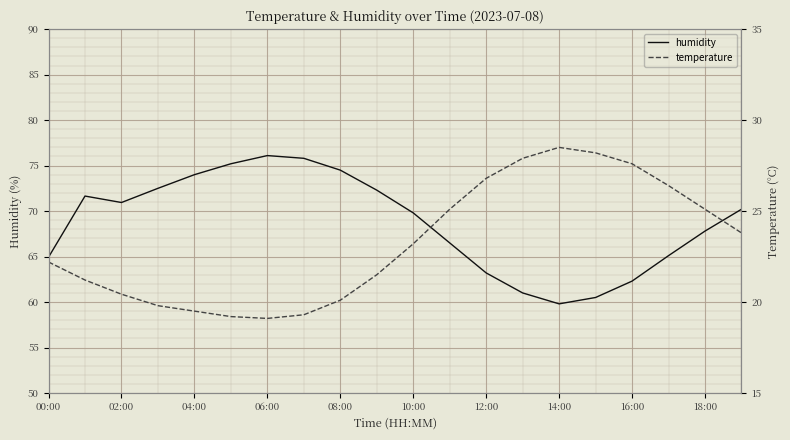

How many values in the temperature series are below 23?

10